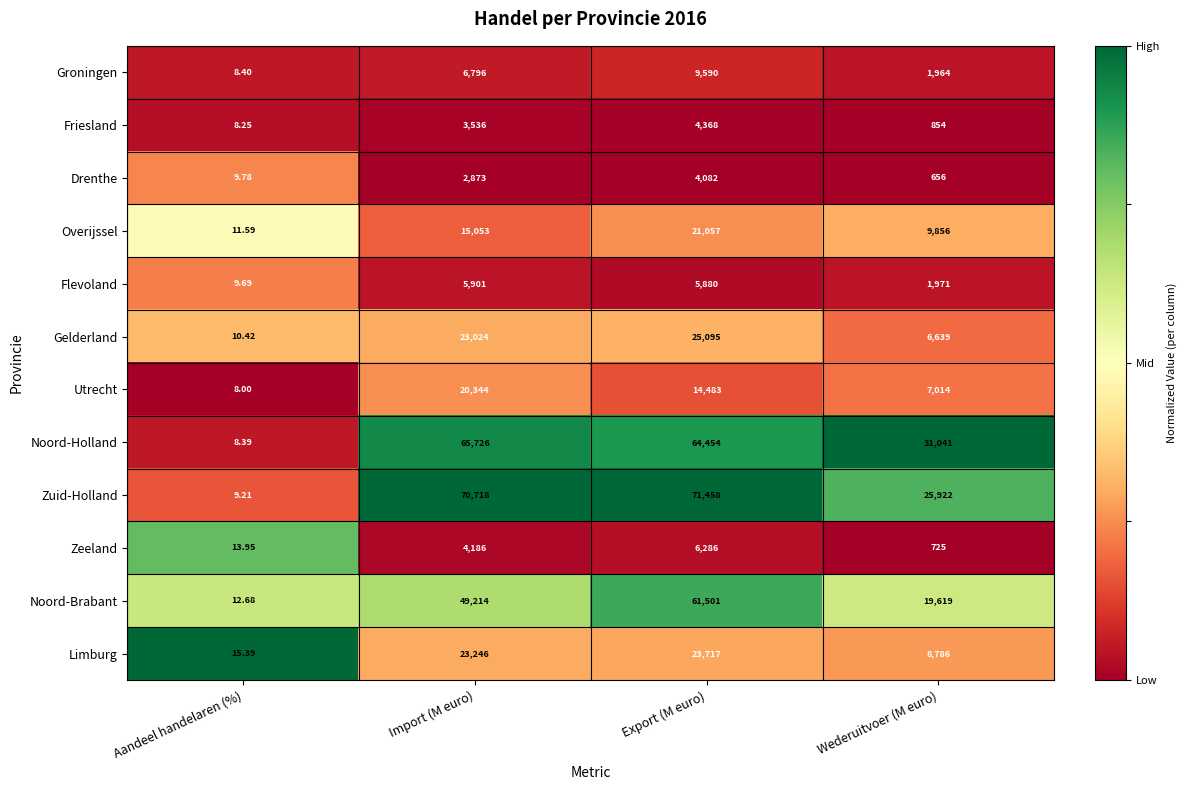

Which label corresponds to the smallest value in the chart?

Aandeel handelaren (%)